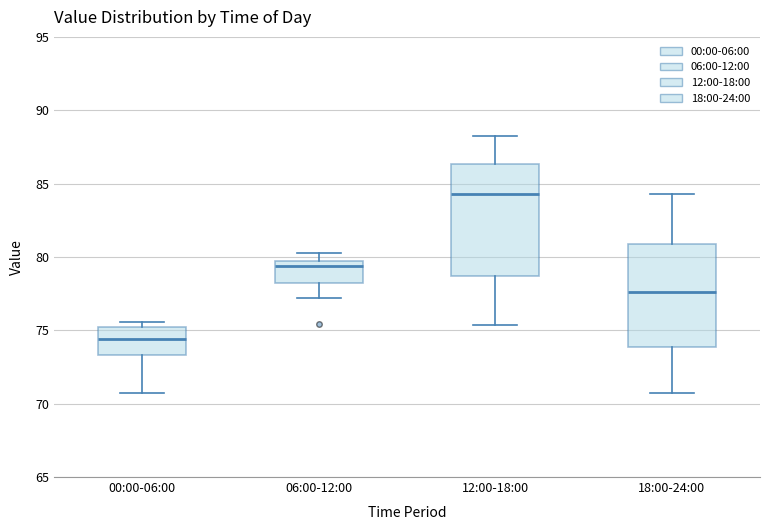

Reading left to right, transcribe this box plot: for each box, give where its median line is, the range the box spans, and where its two whiskers end, as read against the y-axis. The values are not printed on the chart, so give them approximately, as read against the axis.

00:00-06:00: median 74.5, box 73.5 to 75.0, whiskers 70.5 to 75.5
06:00-12:00: median 79.5 (just below the box's upper edge), box 78.0 to 79.5, whiskers 77.0 to 80.5
12:00-18:00: median 84.5, box 78.5 to 86.5, whiskers 75.5 to 88.0
18:00-24:00: median 77.5, box 74.0 to 81.0, whiskers 70.5 to 84.5